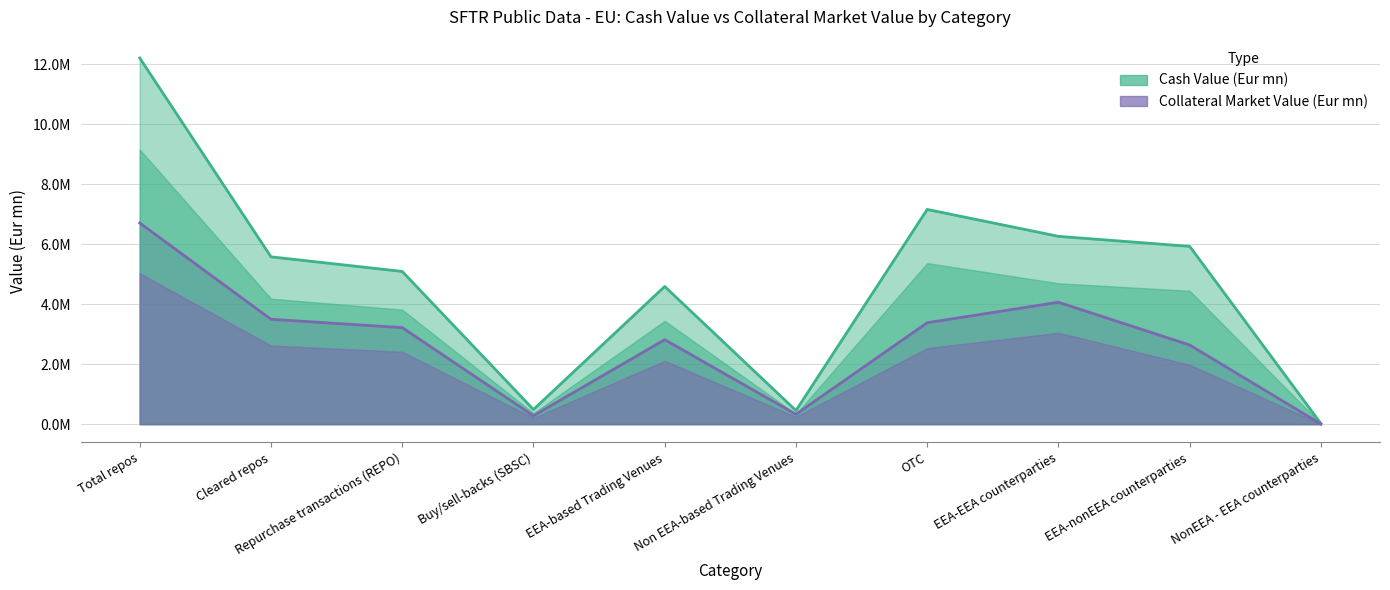

At how many categories does at least one series exceed 1599445?

7